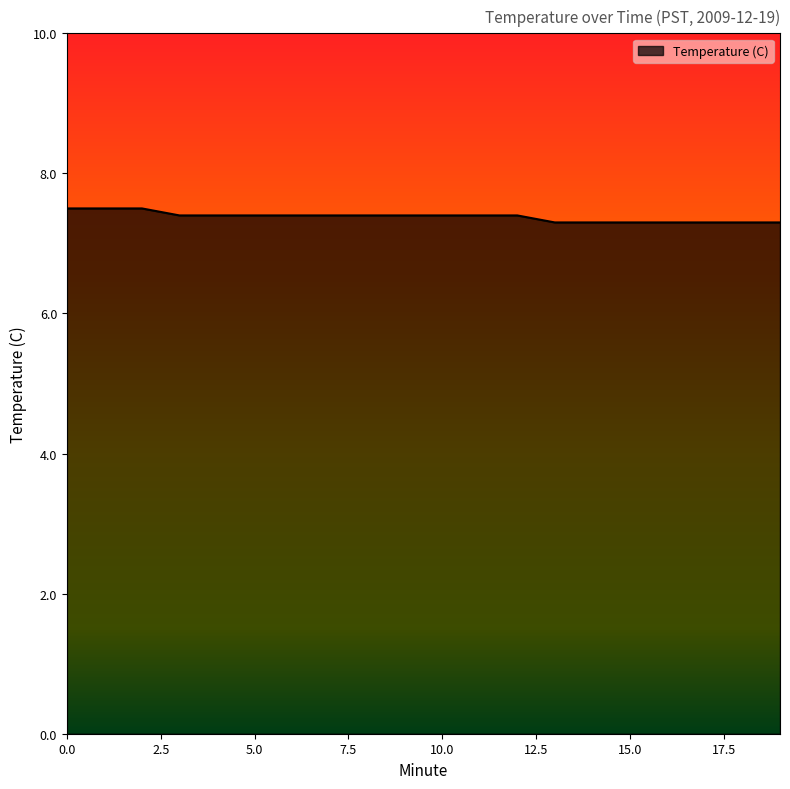

What is the maximum value shown in the chart?

7.5